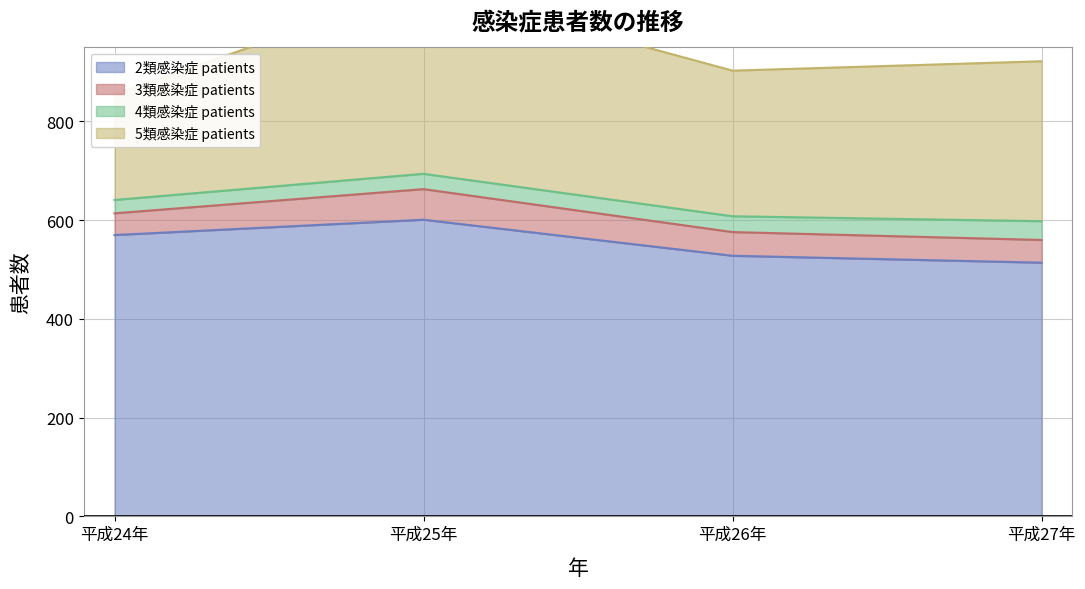

The value of 2類感染症 patients at 平成25年 is 1058. True or false?

False